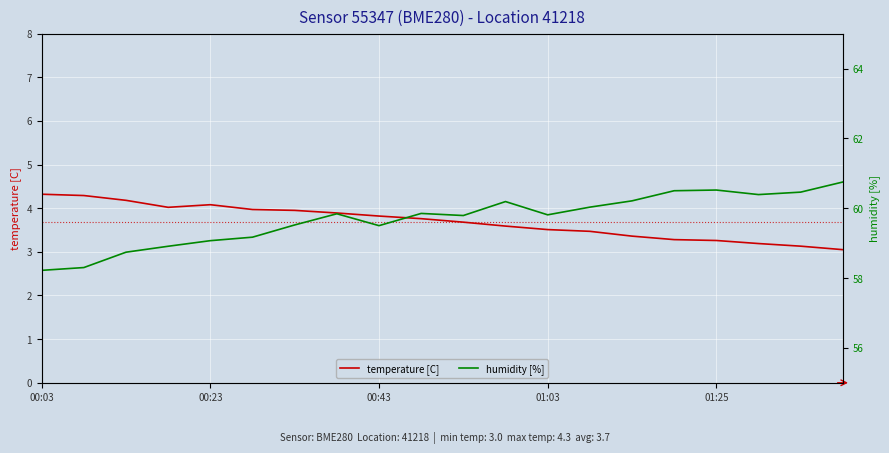

The value of temperature [C] at 00:23 is 1.8. True or false?

False